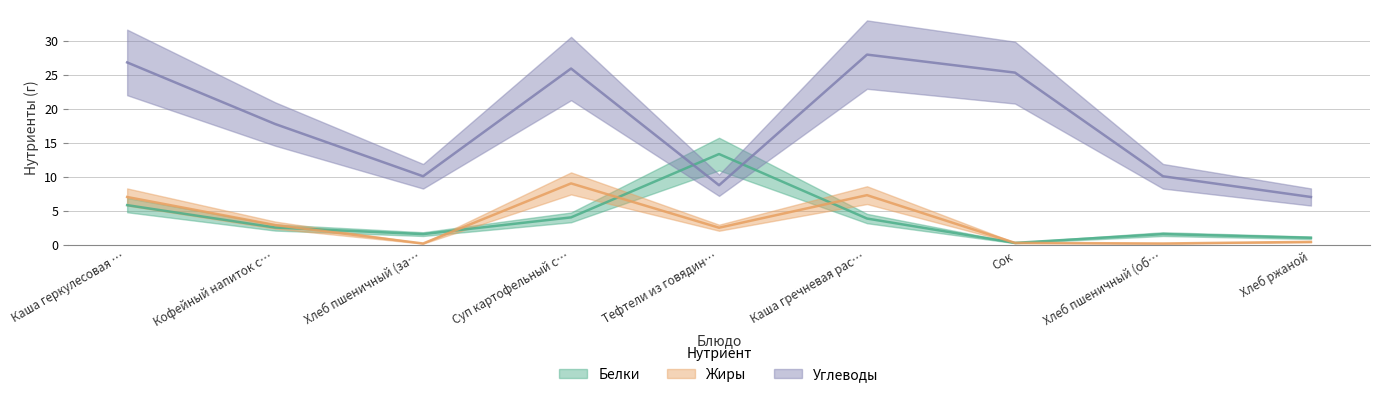

What is the value of the Углеводы point at the 6th from the left?

27.9